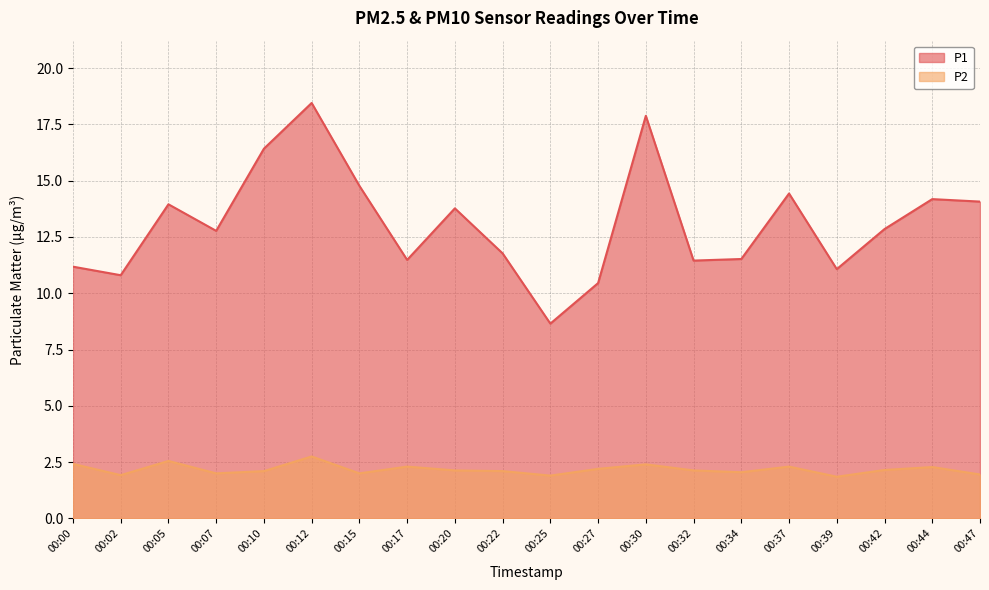

How many categories are shown in the chart?

20